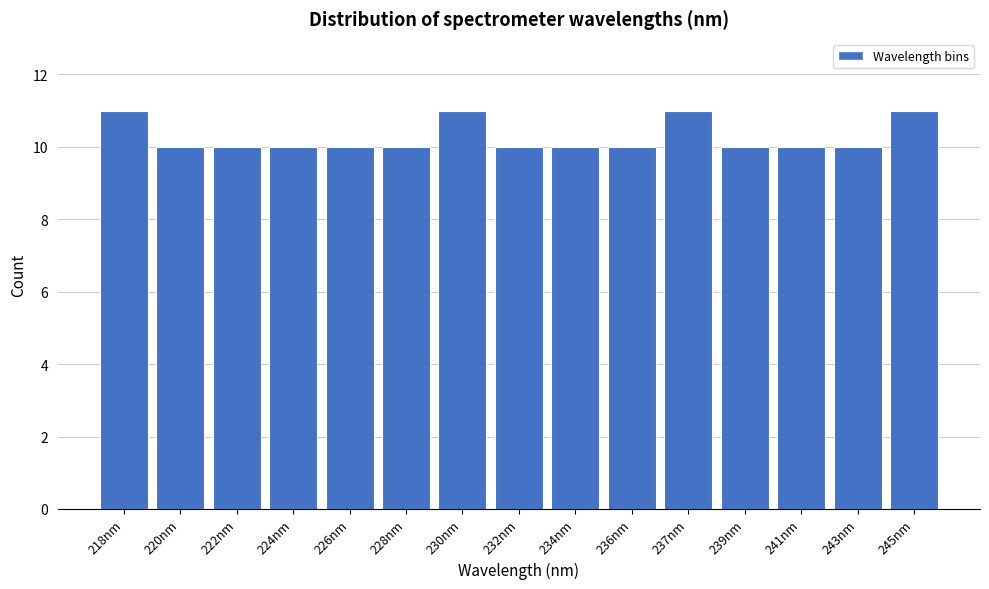

Reading left to right, transcribe all the data shown in this chart.

11	10	10	10	10	10	11	10	10	10	11	10	10	10	11